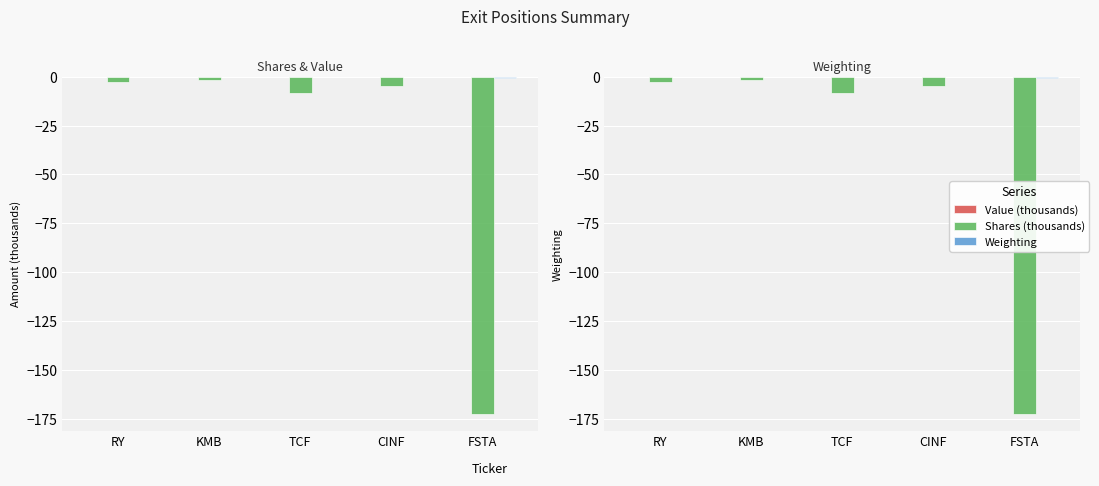

At how many categories does at least one series exceed -142?

5